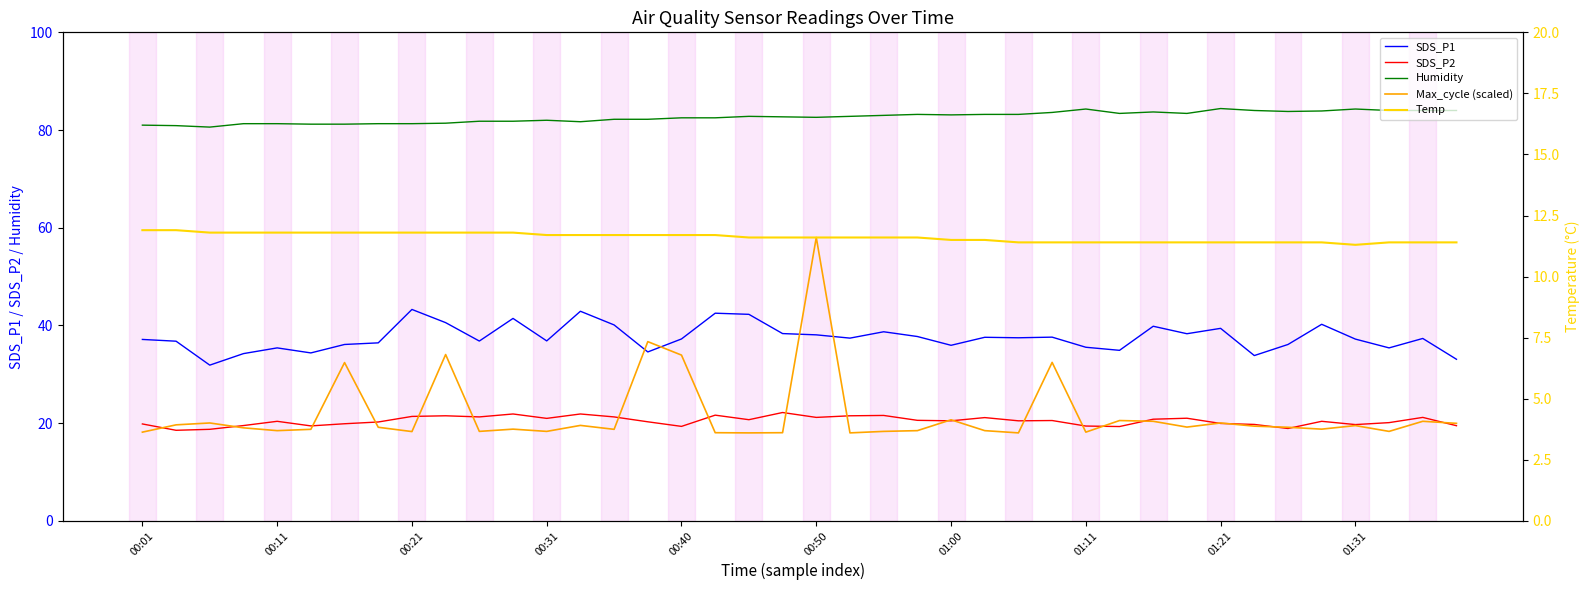

What is the value of the Temp point at the 13th from the left?

11.7